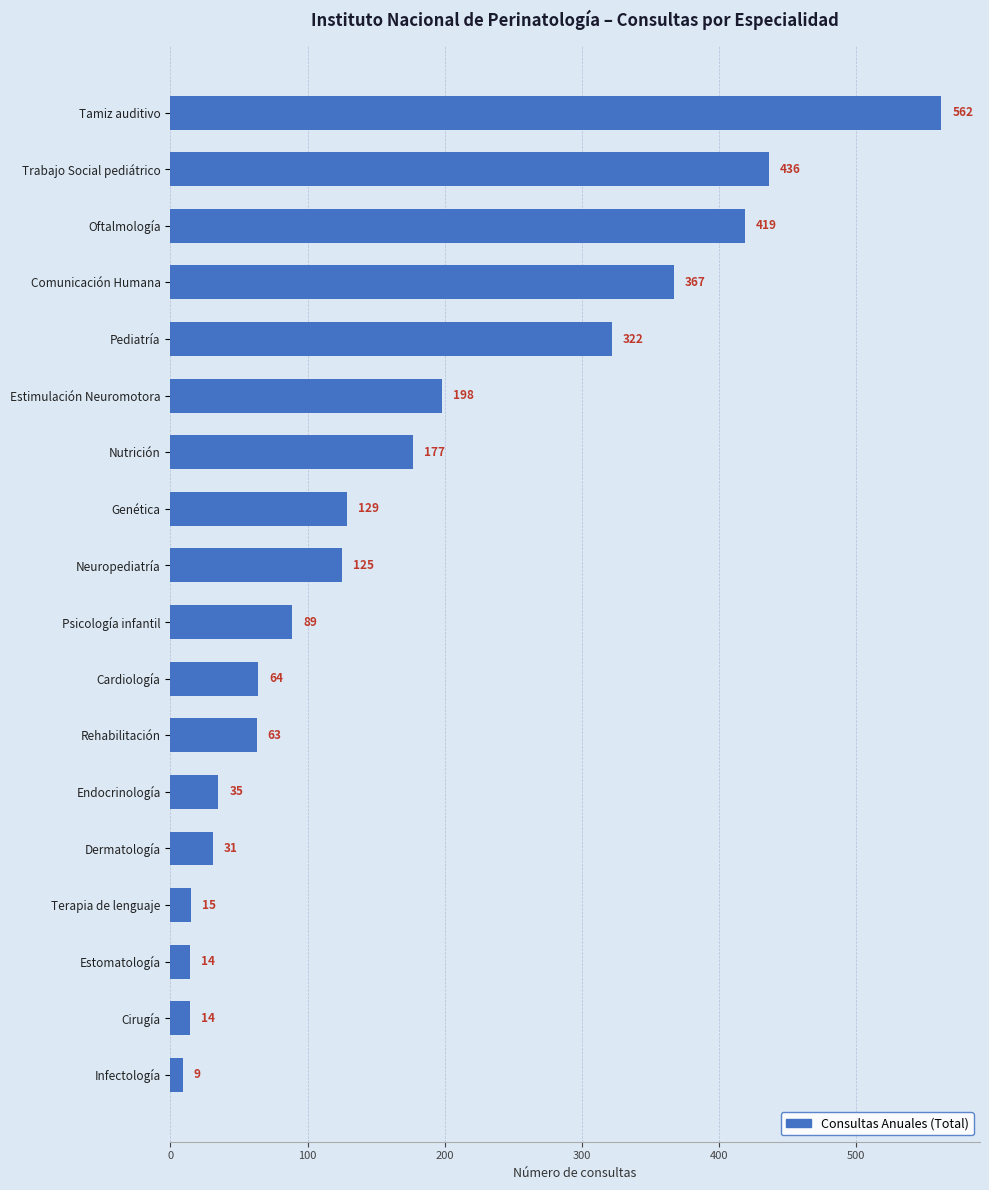

What is the sum of all values?

3069